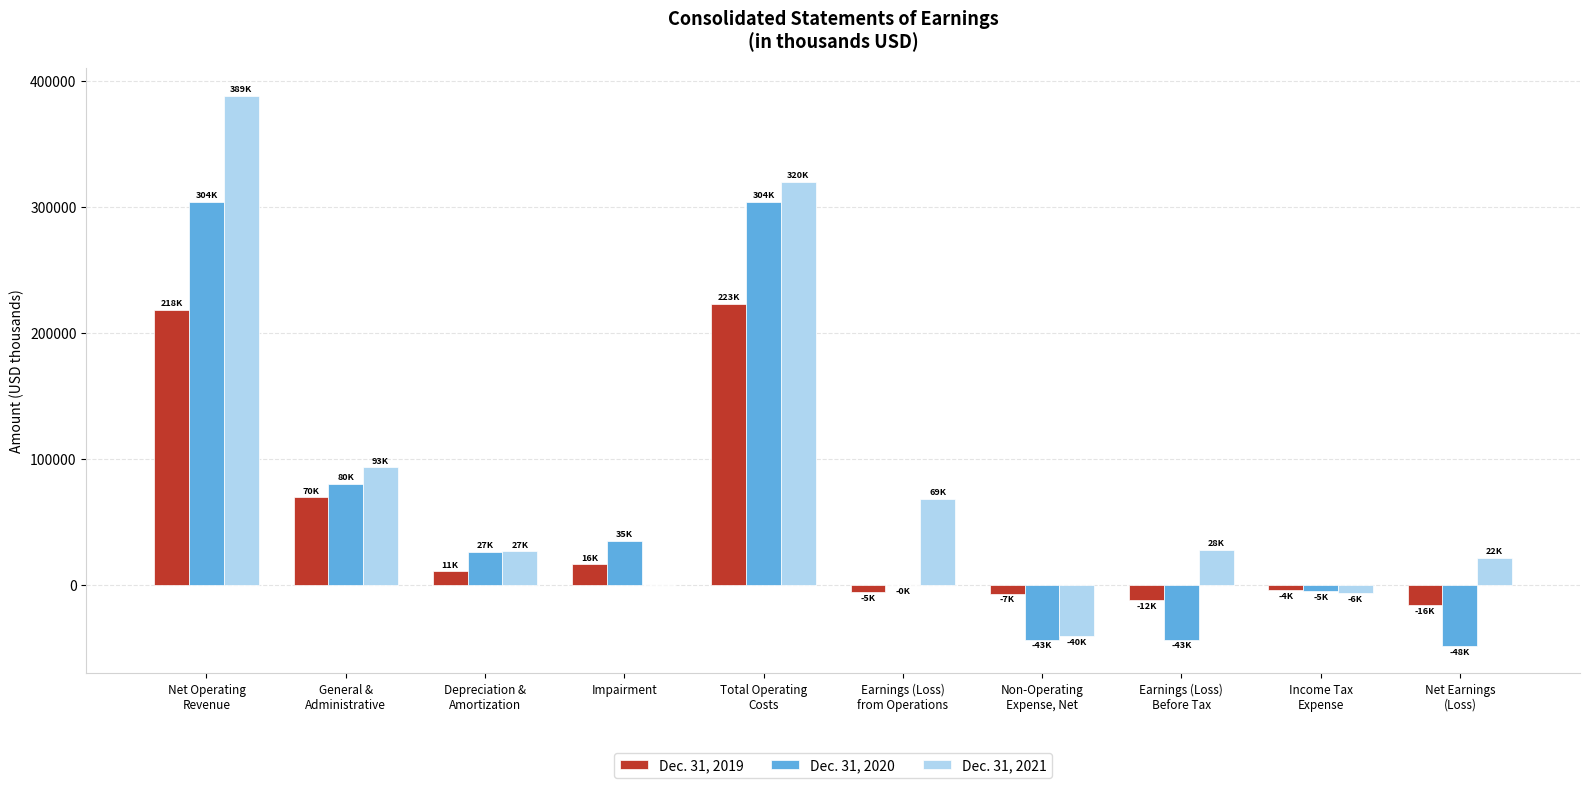

What is the sum of the Dec. 31, 2020 values at Depreciation &
Amortization and General &
Administrative?

106780